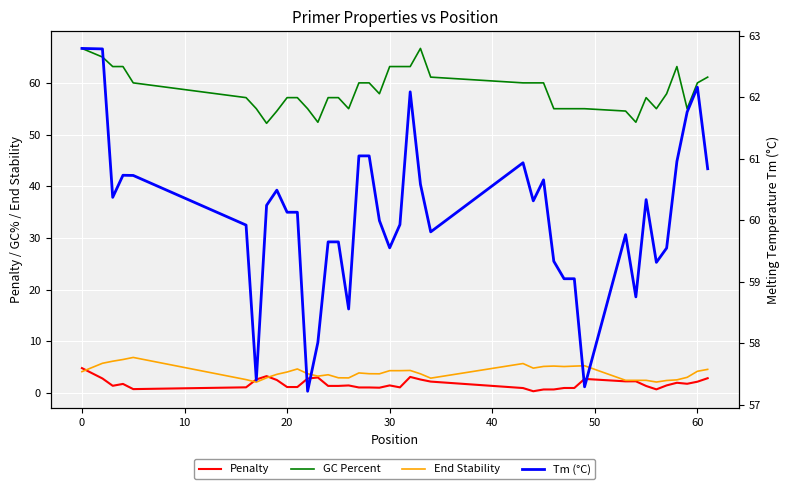

What is the difference between the second highest and minimum values in the Penalty series?

2.9